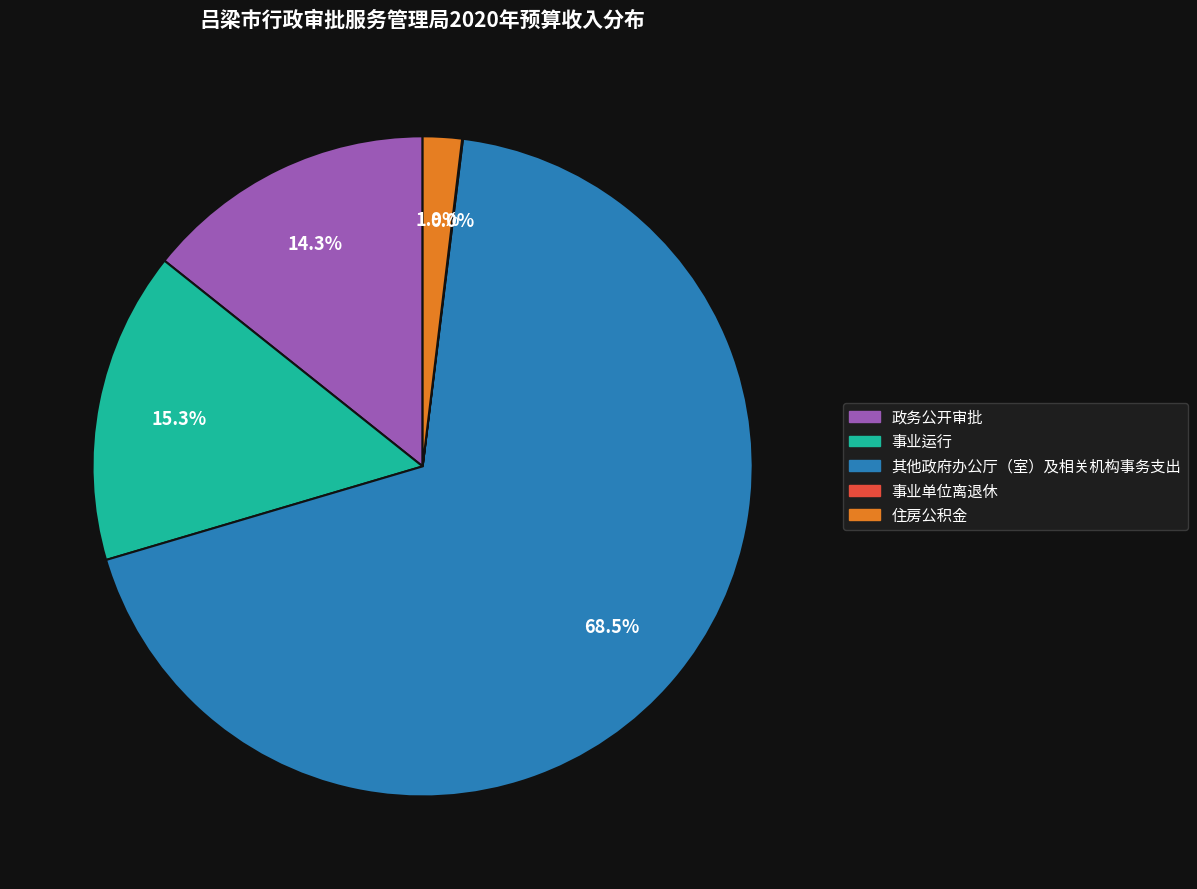

Is there any slice that represents more than half of the pie?

Yes